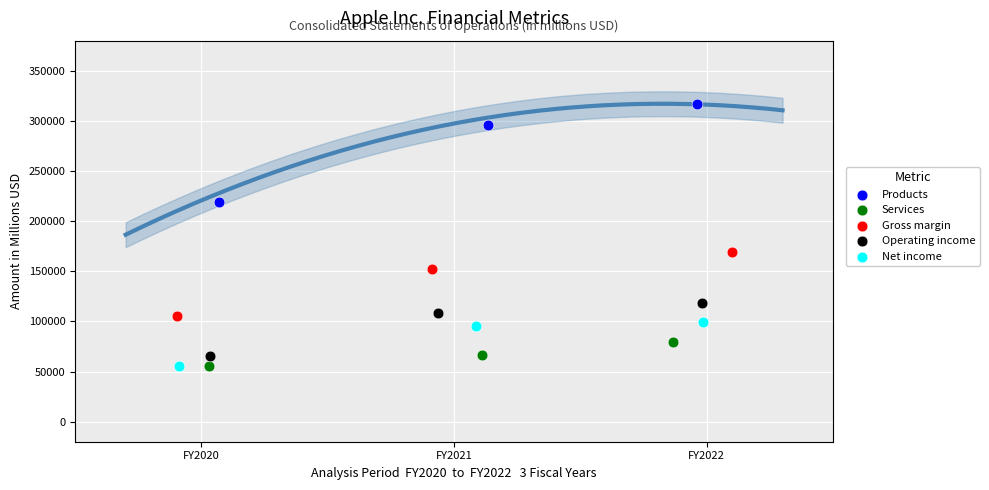

Which series reaches the maximum Y coordinate?

Products